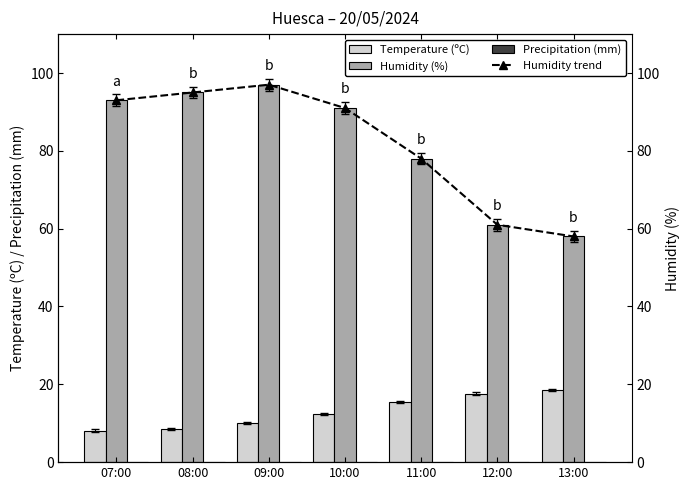

What is the total value across all series at 11:00?

171.5